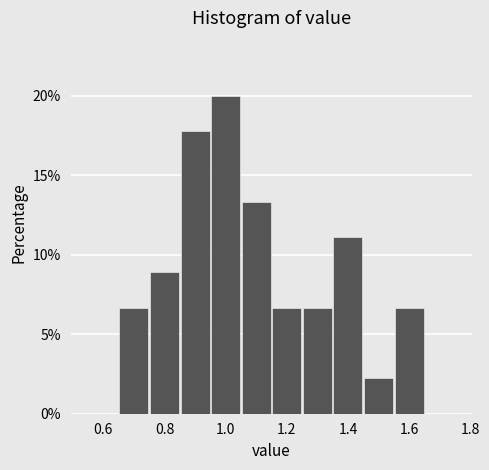

Reading left to right, transcribe this chart: for each bar, give the range it covers on the x-axis and its height. Neither the bar edges nor the heights are printed on the chart, so give them approximately, as read against the axes.

0.55 to 0.65: 0
0.65 to 0.75: 6.5
0.75 to 0.85: 9.0
0.85 to 0.95: 18.0
0.95 to 1.05: 20.0
1.05 to 1.15: 13.5
1.15 to 1.25: 6.5
1.25 to 1.35: 6.5
1.35 to 1.45: 11.0
1.45 to 1.55: 2.0
1.55 to 1.65: 6.5
1.65 to 1.75: 0